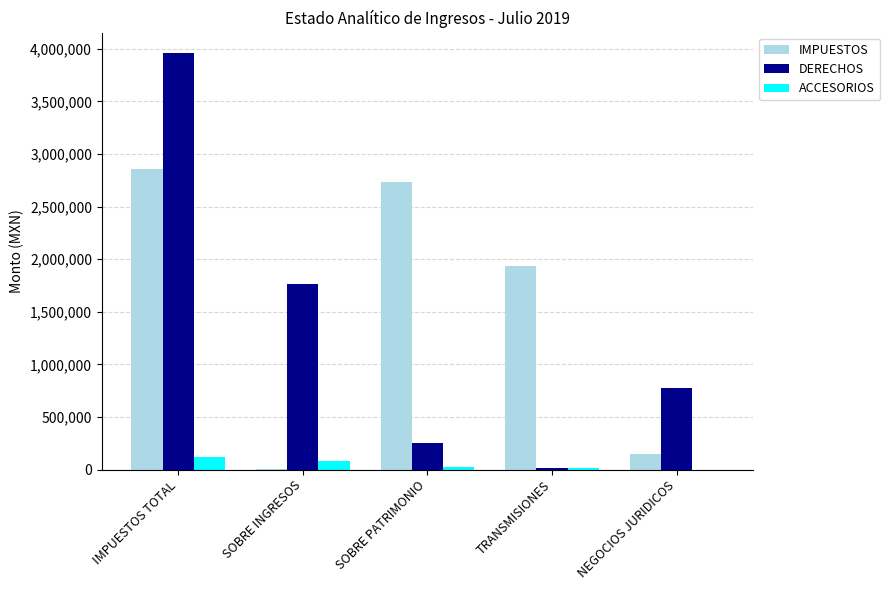

Which series changed the most between IMPUESTOS TOTAL and TRANSMISIONES?

DERECHOS